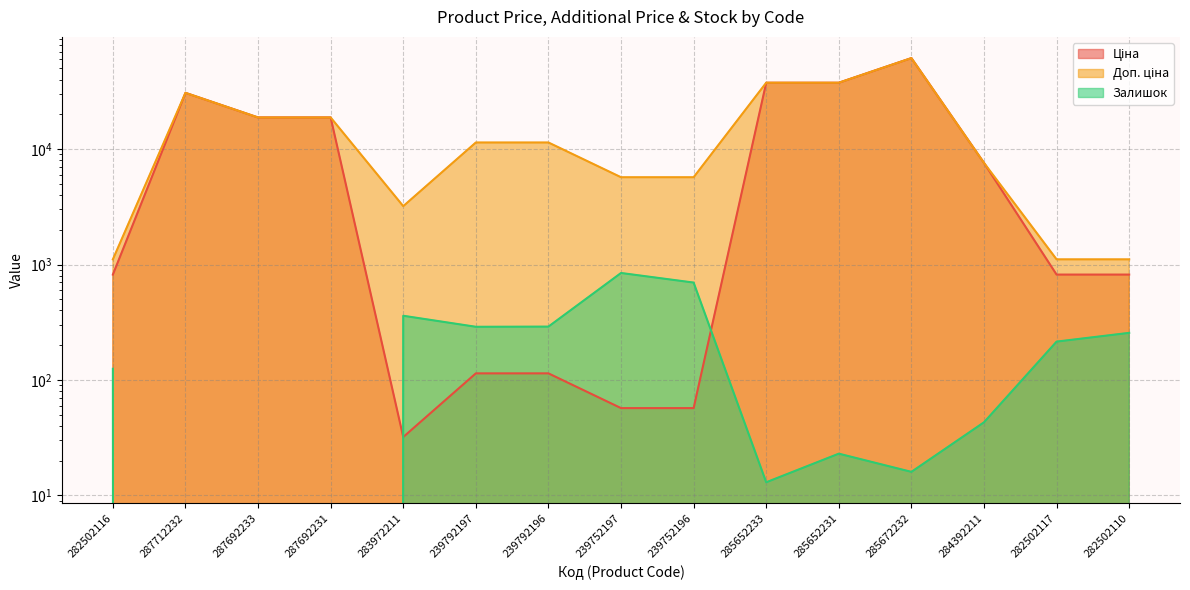

What is the difference between the highest and lowest values at 283972211?

3172.9